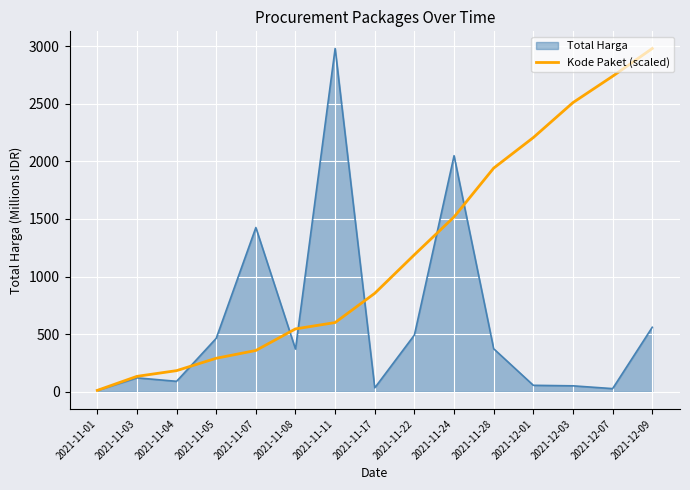

List the series in order of their overall mean, highest first.

Kode Paket (scaled), Total Harga